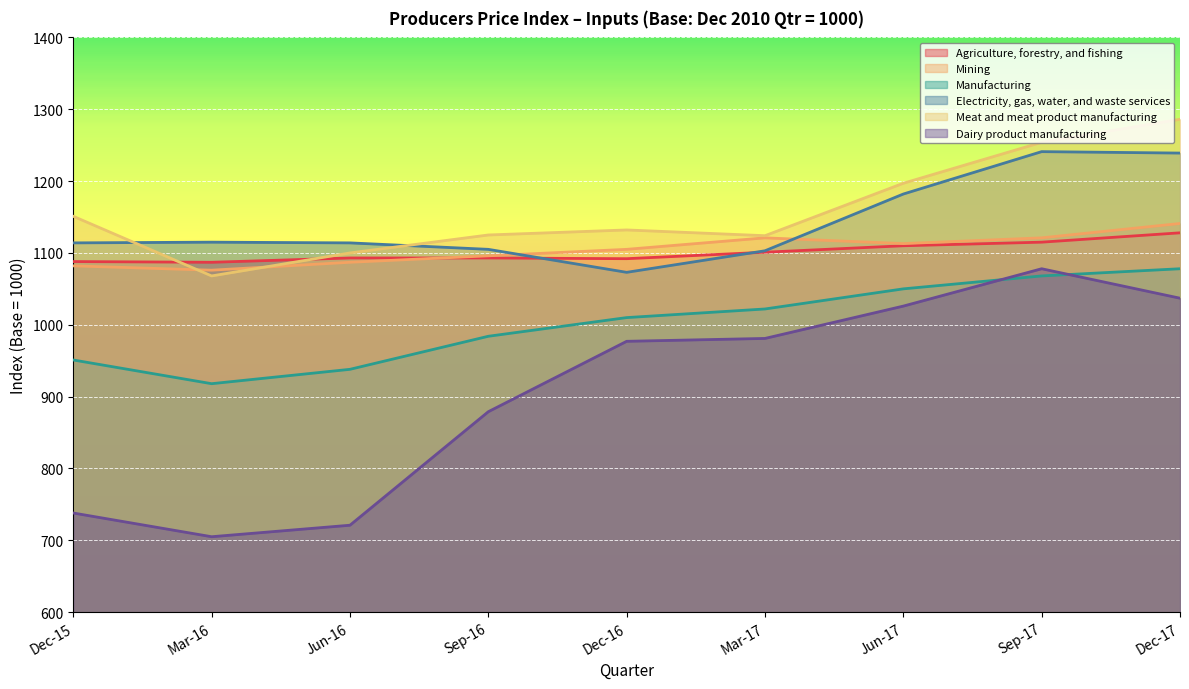

What is the average value of the Agriculture, forestry, and fishing series?

1101